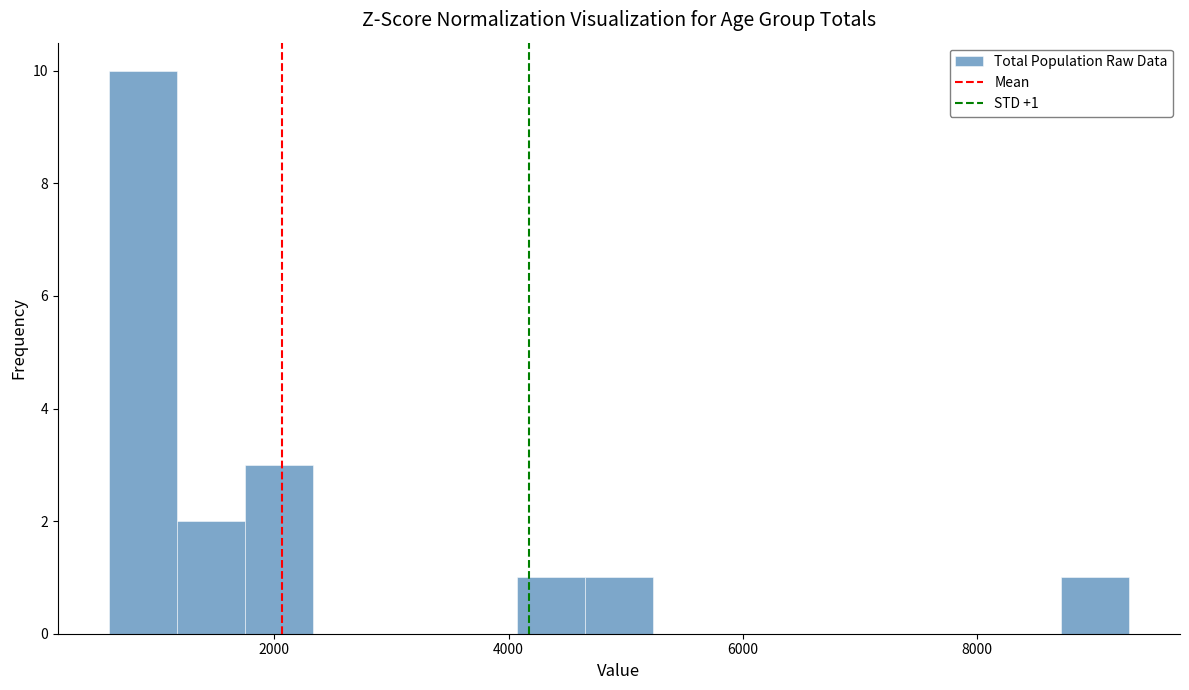

Around what value on the x-axis is the tallest bar? Give the approximate position of its centre, as read against the axis.

800